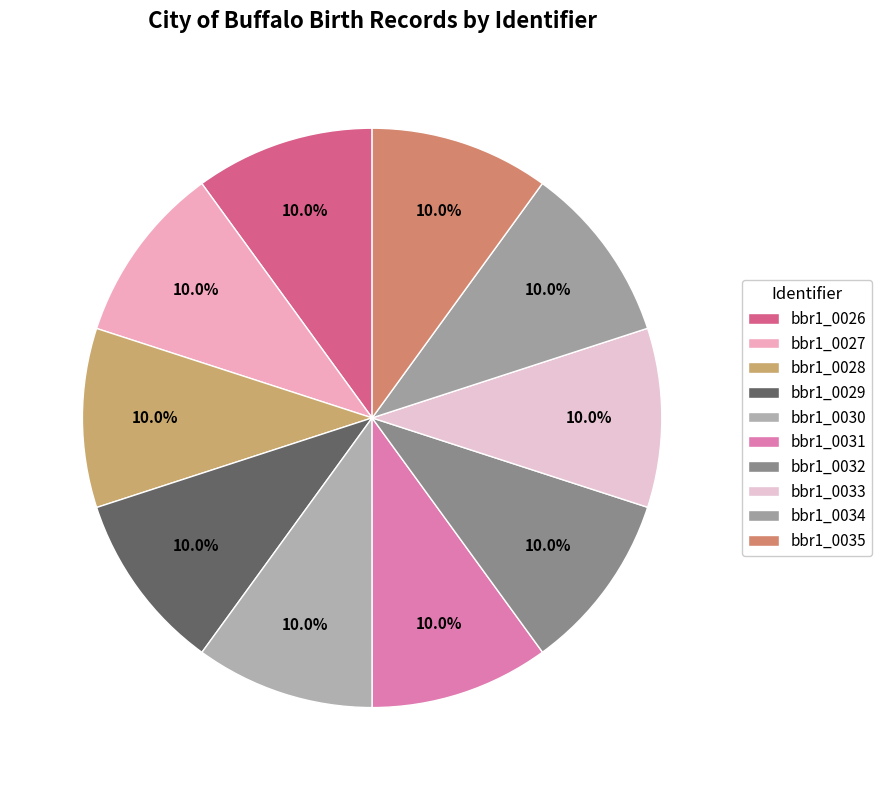

Does bbr1_0033 represent more than half of the total?

No